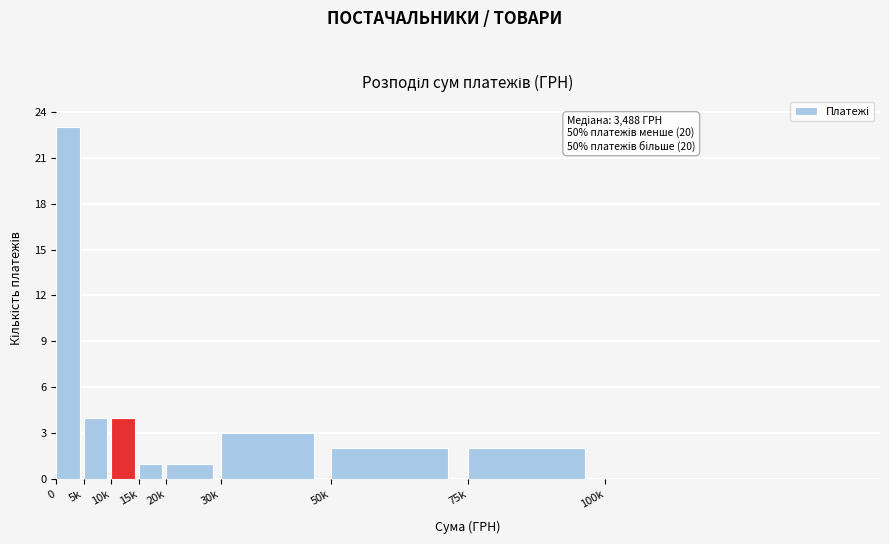

Reading right to left, extract all data points from this chart.

100k=0	75k=2	50k=2	30k=3	20k=1	15k=1	10k=4	5k=4	0=23